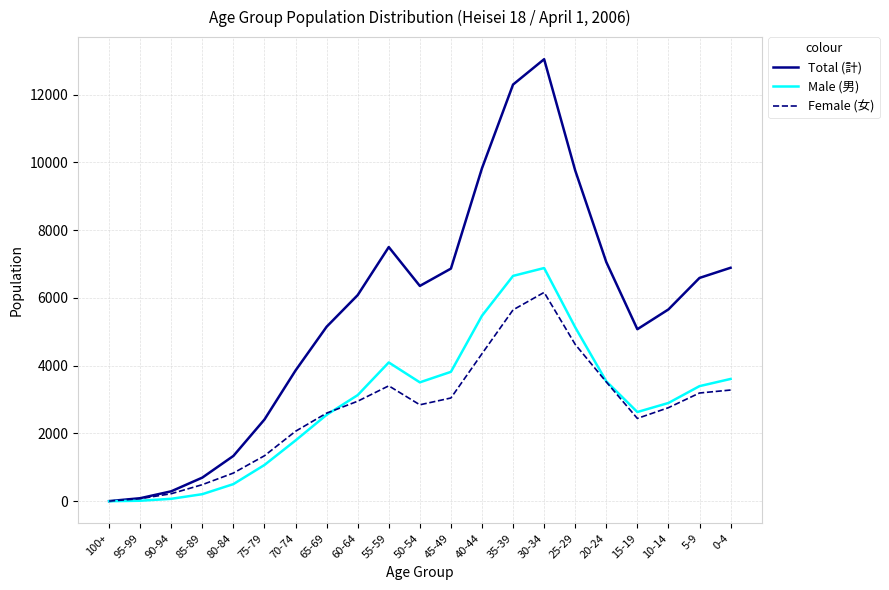

What is the difference between the maximum and minimum values in the Female (女) series?

6161